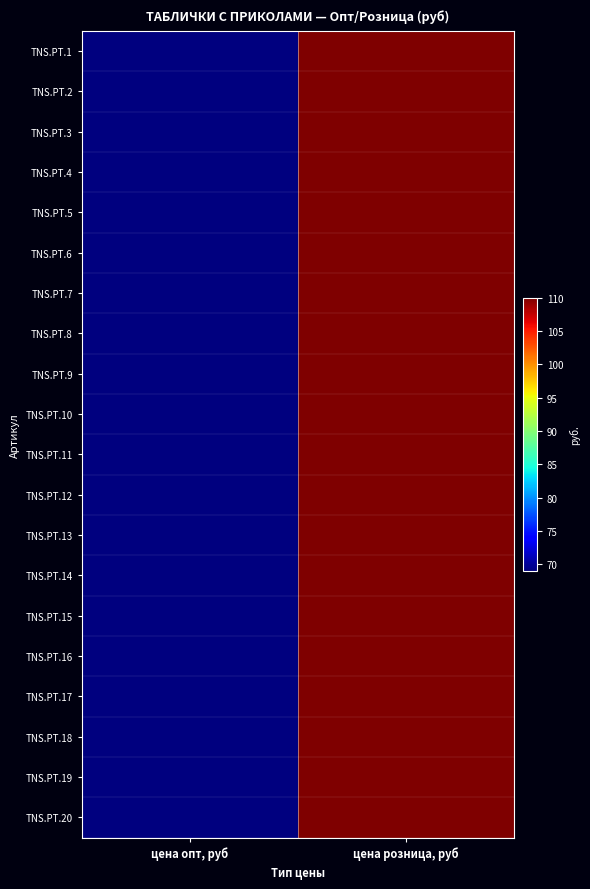

What is the smallest value displayed?

69